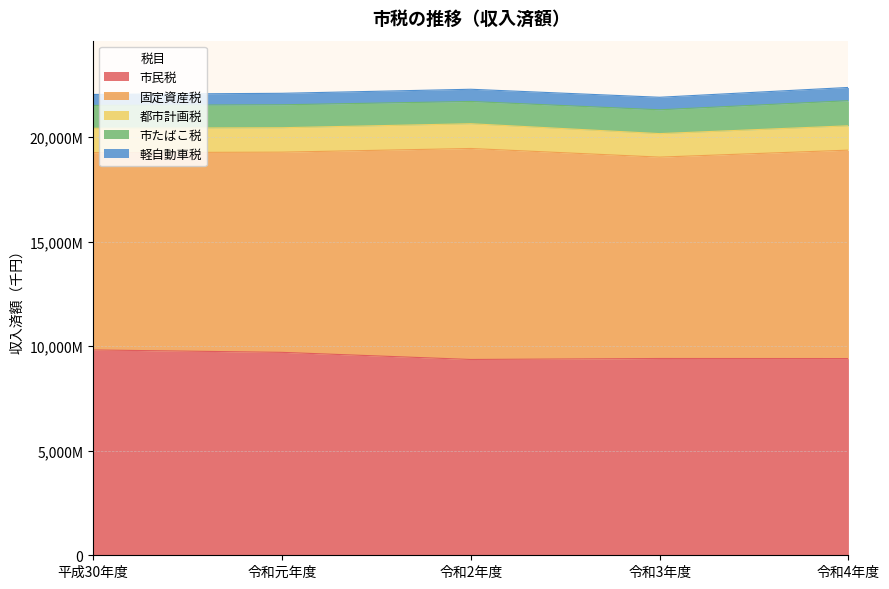

What are all the series names shown in the legend?

市民税, 固定資産税, 都市計画税, 市たばこ税, 軽自動車税